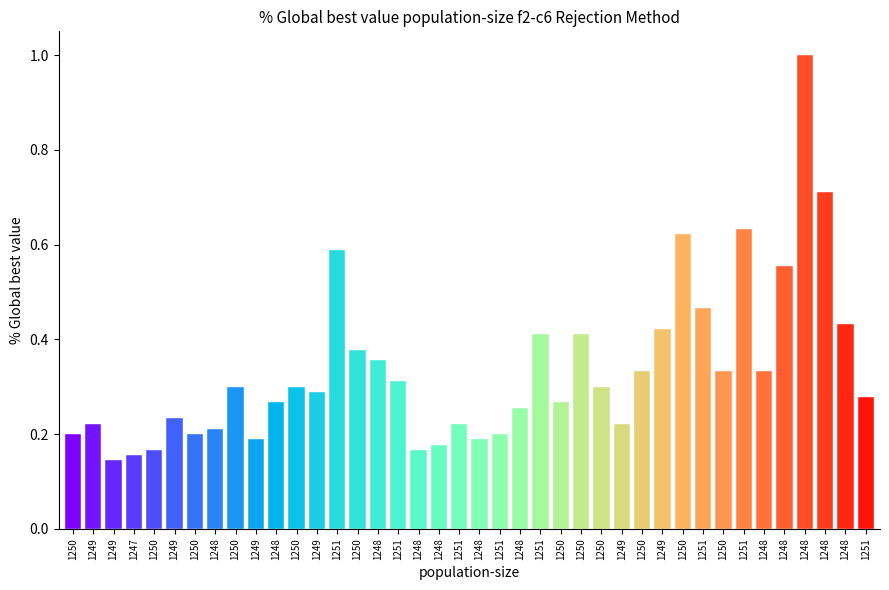

Does the chart contain any negative values?

No